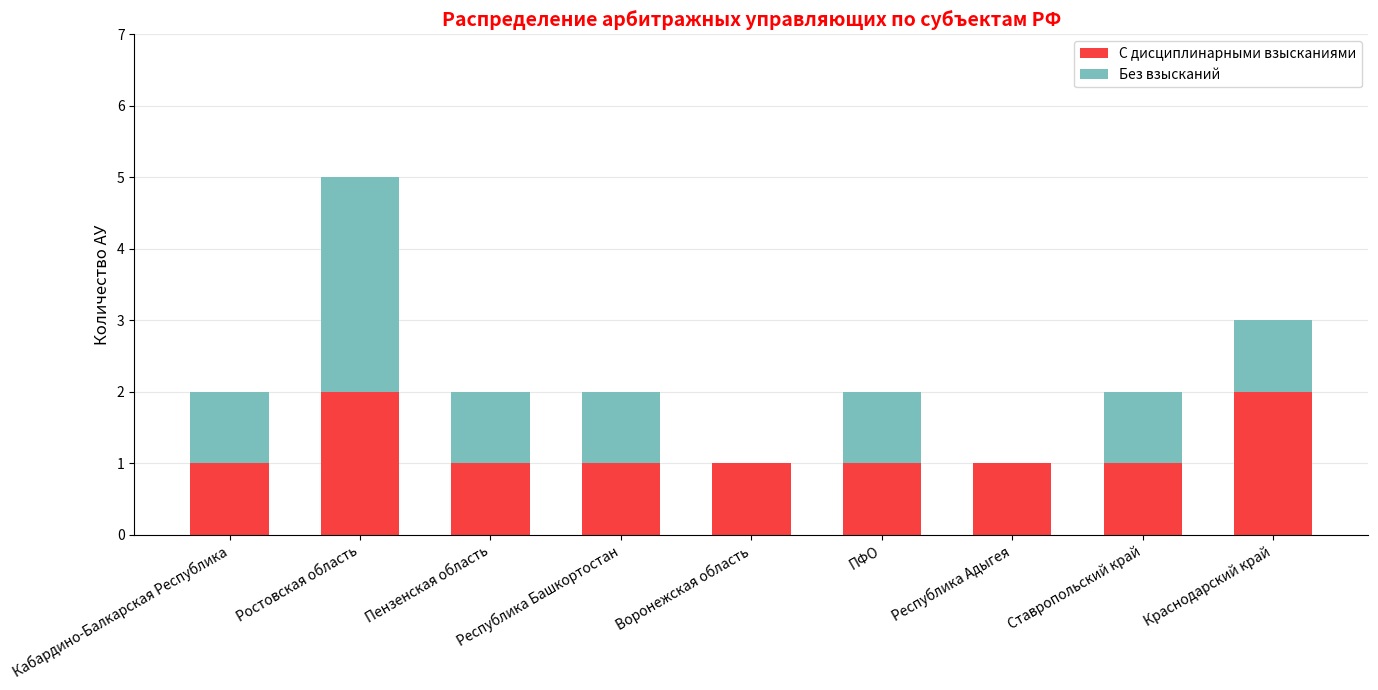

Are the bars grouped side by side (vs. stacked)?

No